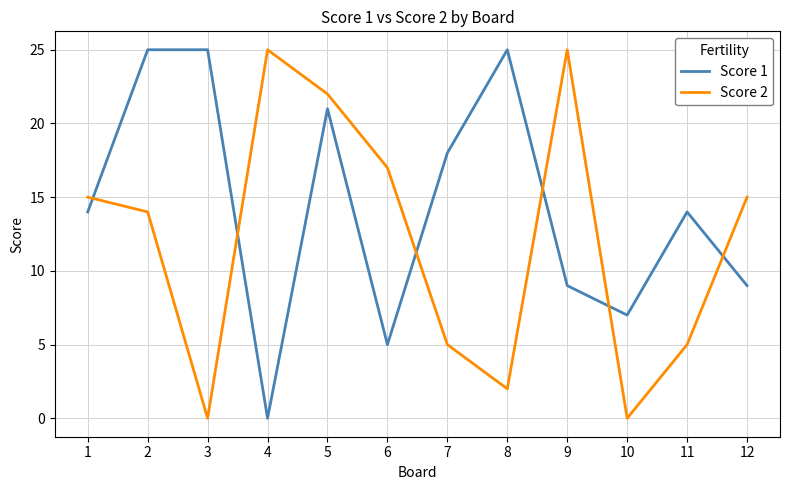

What is the difference between the maximum and minimum values in the Score 1 series?

25